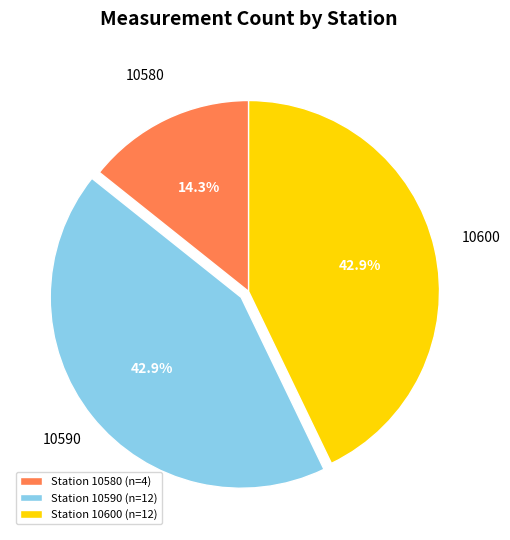

What is the smallest slice in the pie chart?

Station 10580 (n=4)